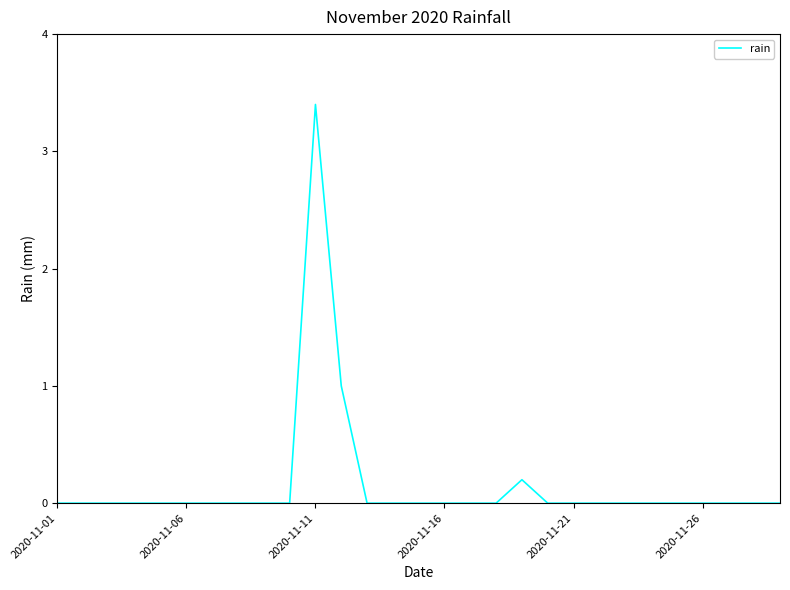

What is the maximum value shown in the chart?

3.4